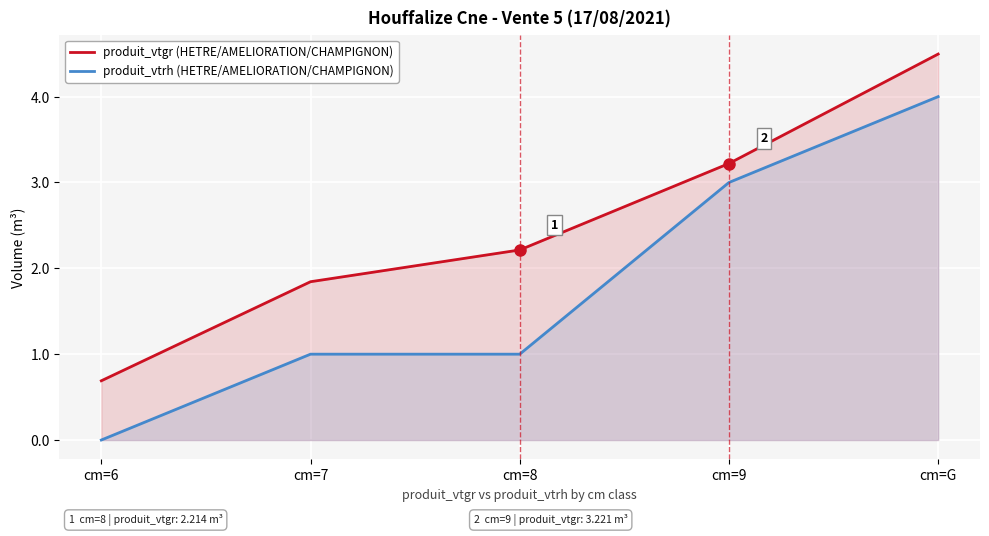

Between cm=9 and cm=G, which series saw the biggest shift?

produit_vtgr (HETRE/AMELIORATION/CHAMPIGNON)